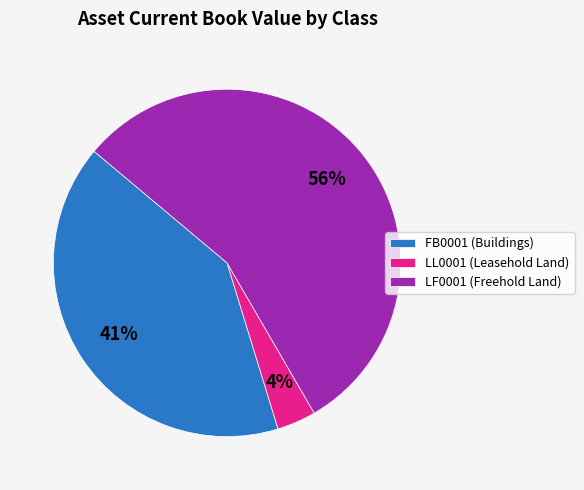

Combined, do LL0001 (Leasehold Land) and LF0001 (Freehold Land) account for over 50%?

Yes